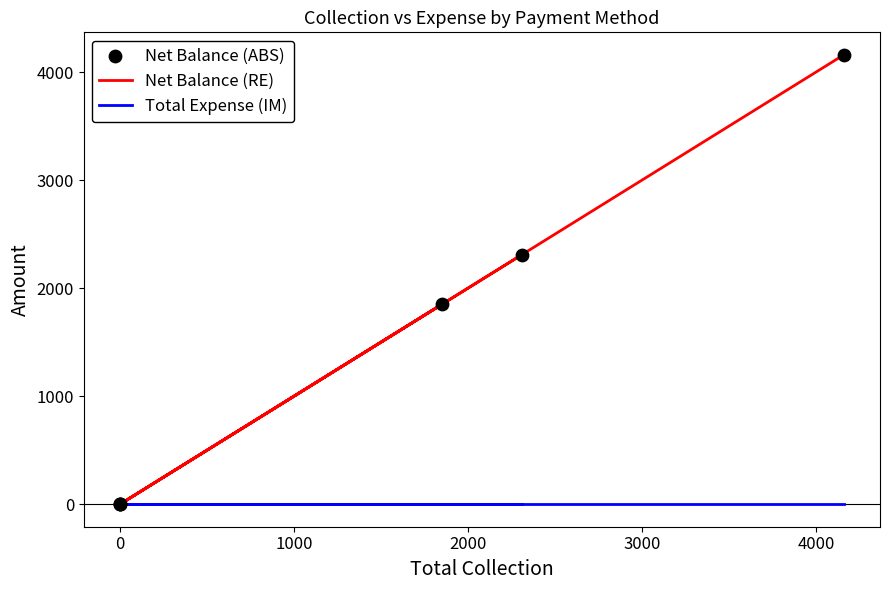

At how many categories does at least one series exceed 526?

3